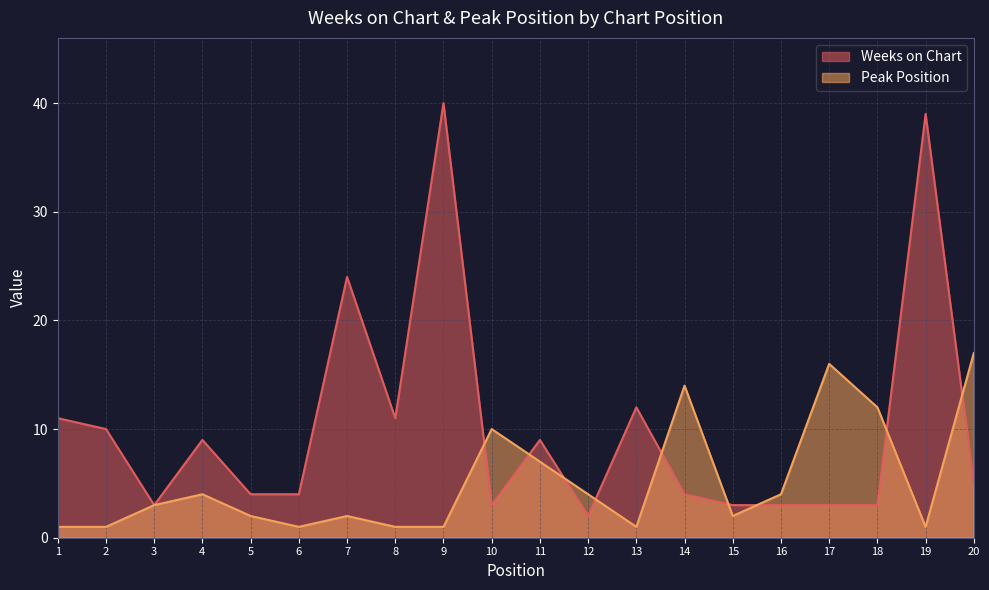

What is the difference between the Peak Position values at 14 and 11?

7